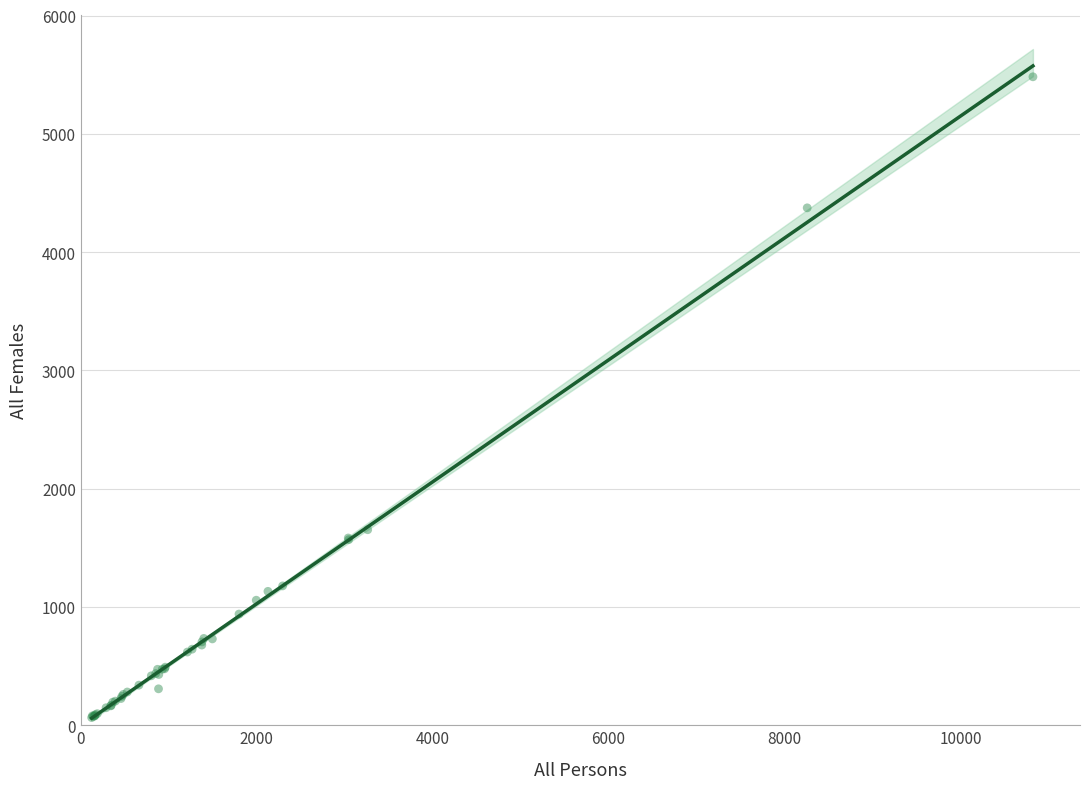

What Y value in the scatter plot is closest to 2773?

1653